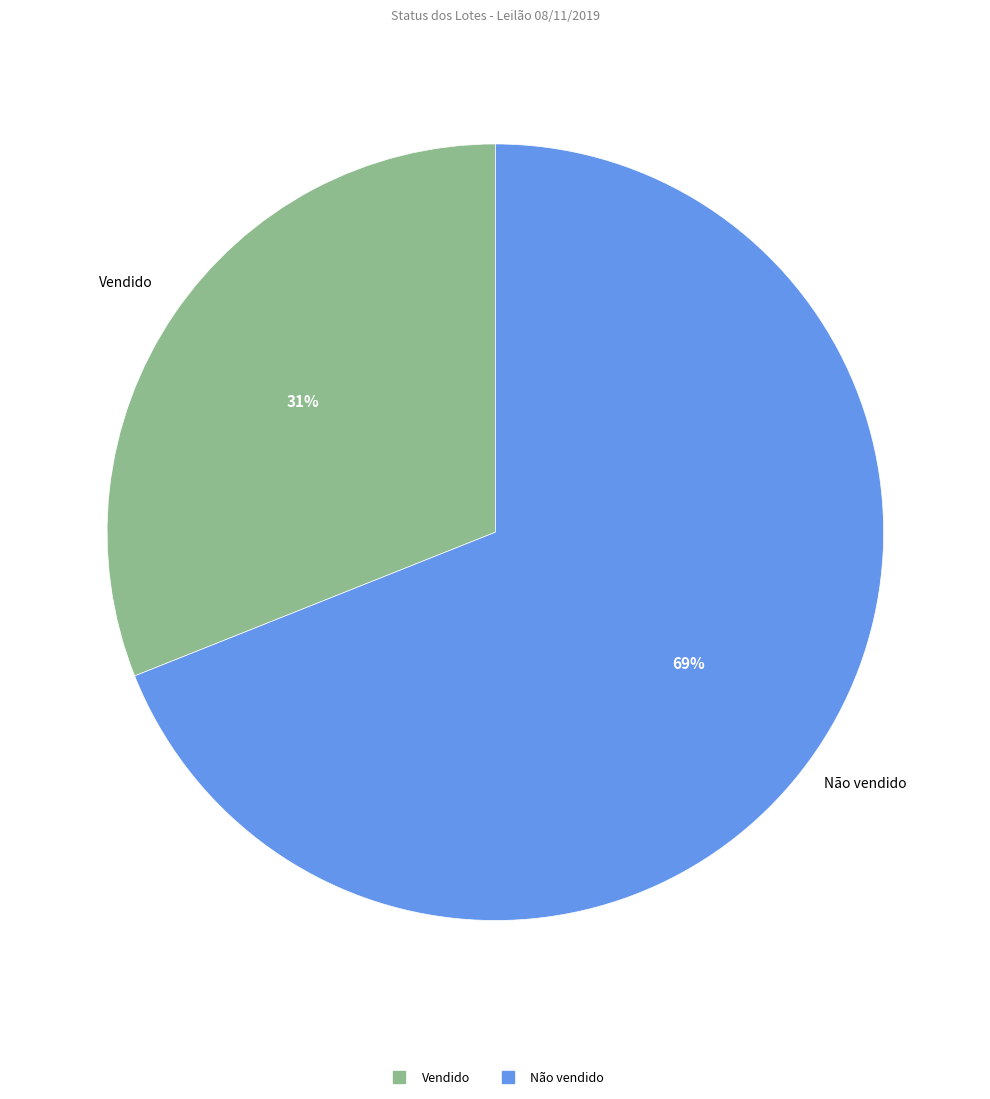

How many segments does this pie chart have?

2